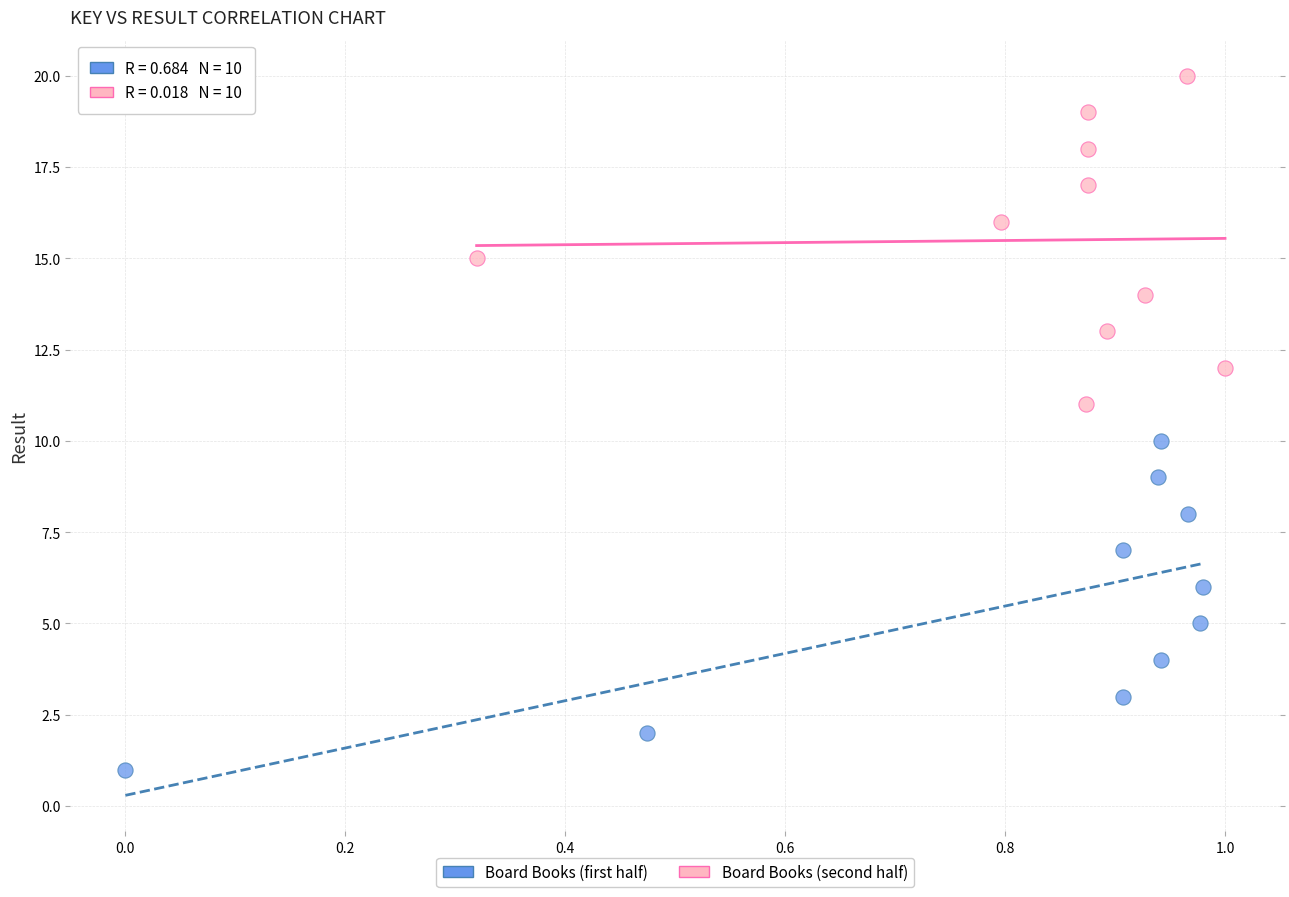

What are all the series names shown in the legend?

Board Books (first half), Board Books (second half)